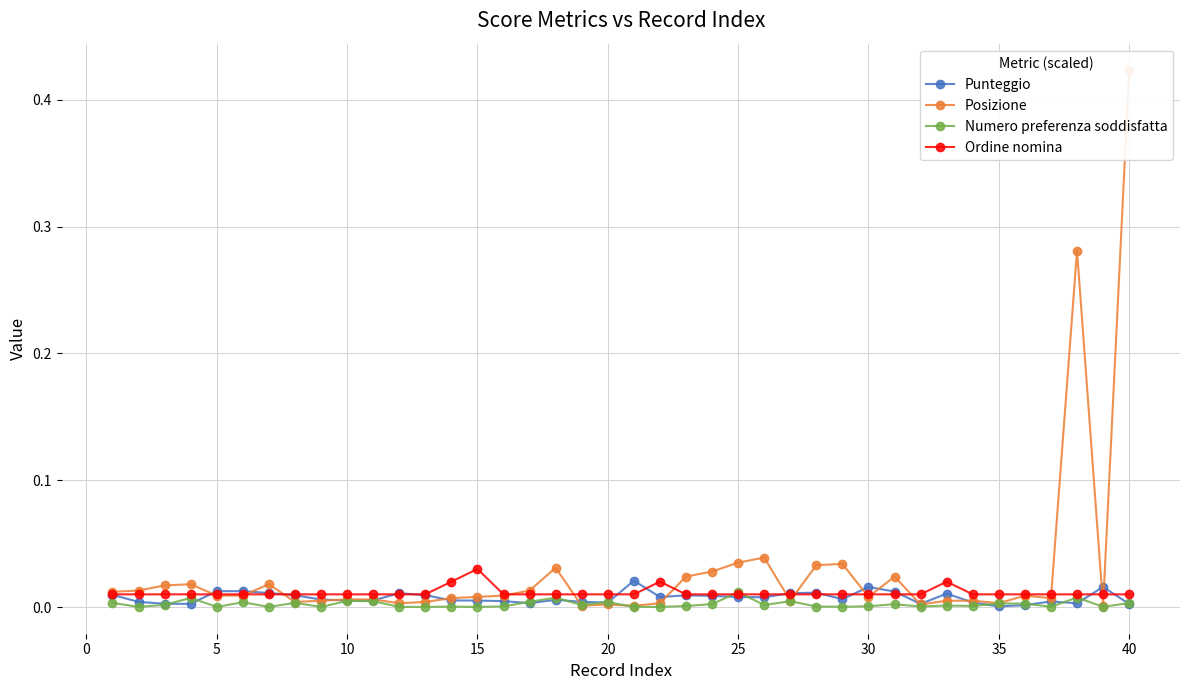

The Numero preferenza soddisfatta series shows 0.0 at 5. True or false?

True